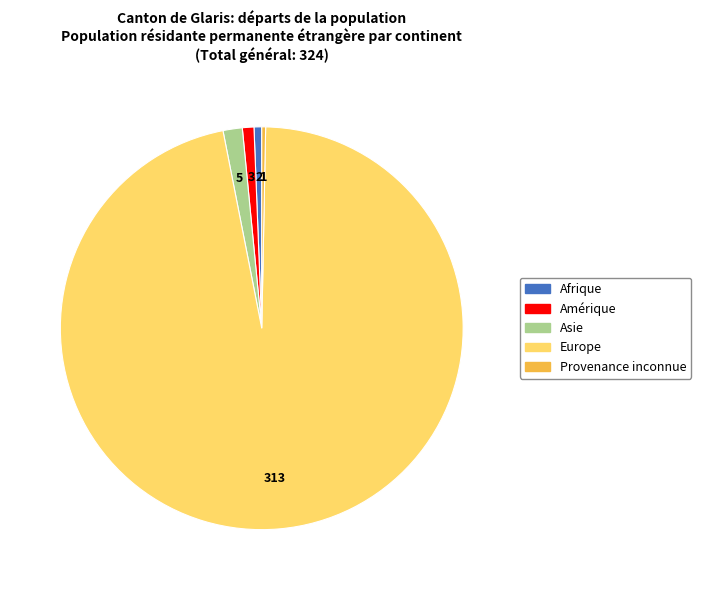

Is there a majority slice in this chart?

Yes